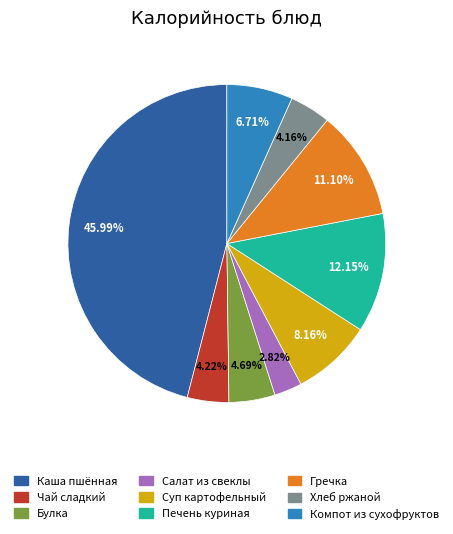

To the nearest percent, what percentage of the pie is Каша пшённая?

46%